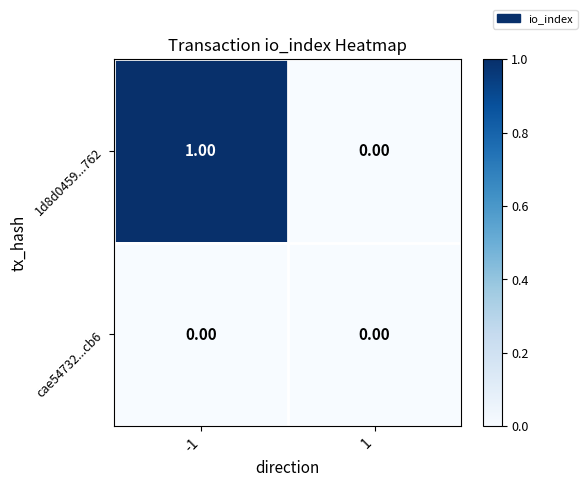

Which series changed the most between -1 and 1?

1d8d0459...762